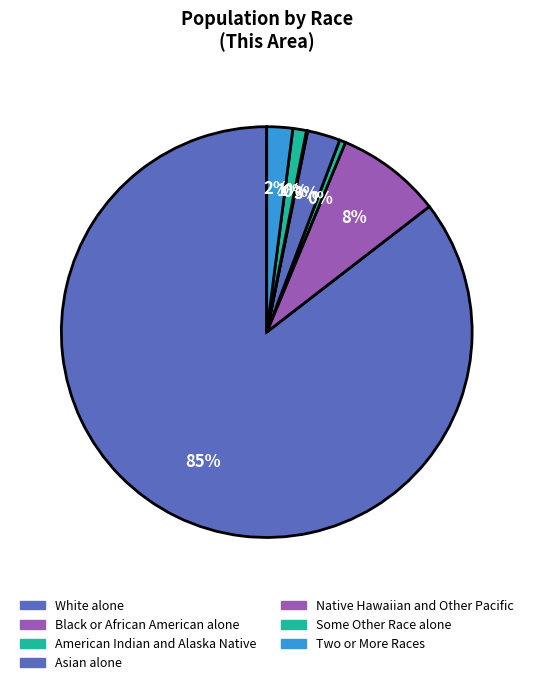

To the nearest percent, what portion does White alone represent?

85%